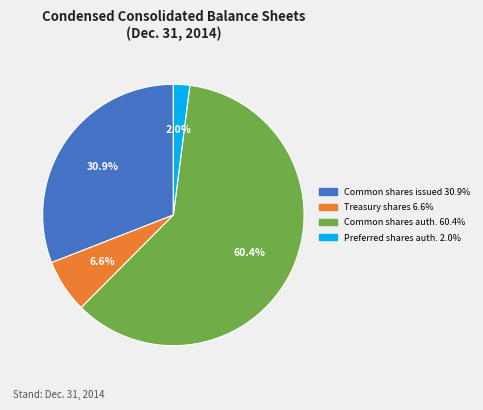

Does any single category account for the majority?

Yes